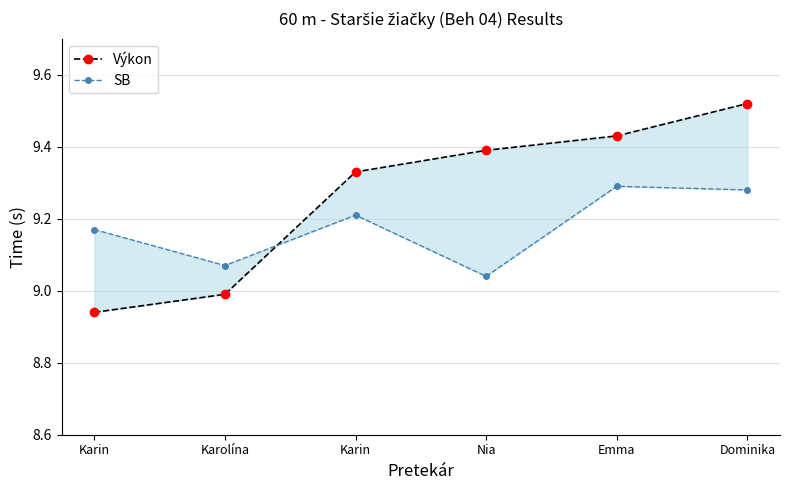

What is the value of the Výkon point at the 1st from the left?

8.9